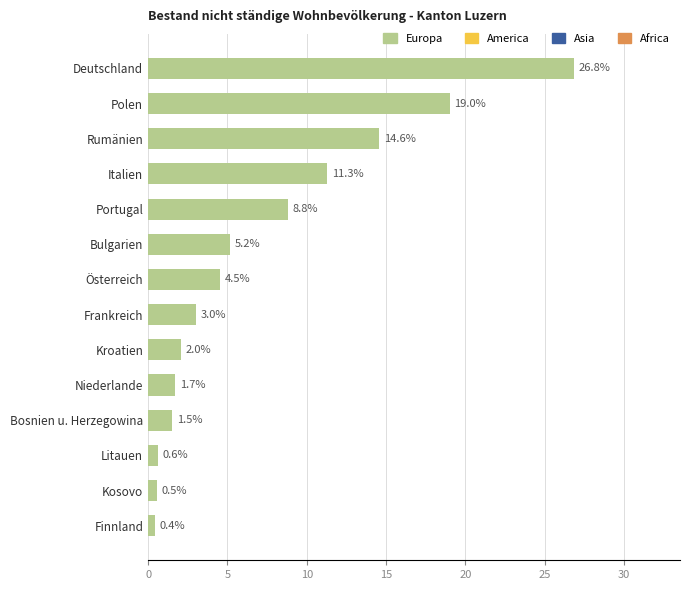

How many bars are there in total?

14